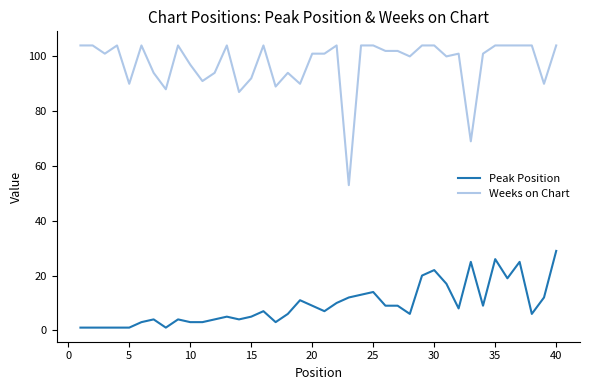

Which series has the largest total across all categories?

Weeks on Chart